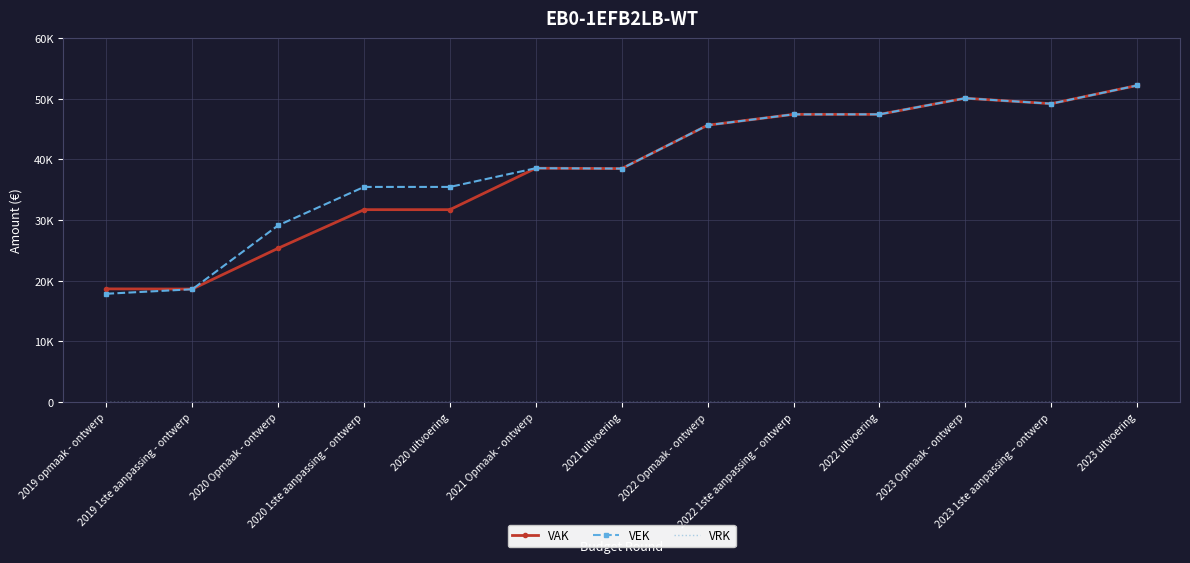

How many interior local peaks does the VEK series have?

2